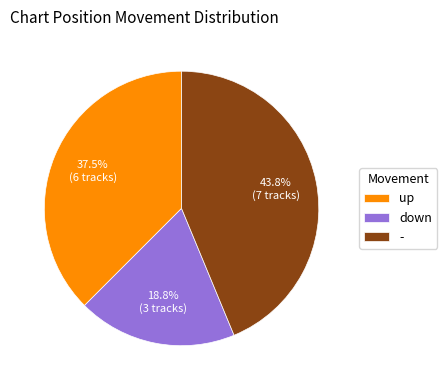

What is the smallest slice in the pie chart?

down